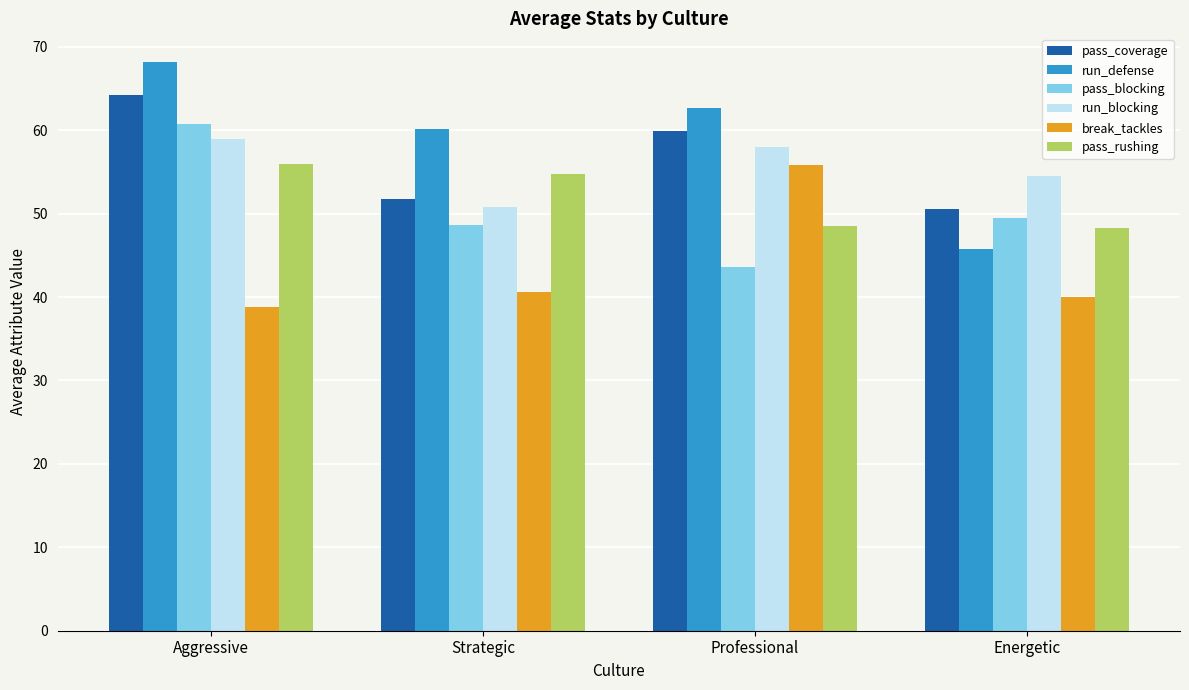

What is the approximate value of pass_blocking at Professional?

43.6